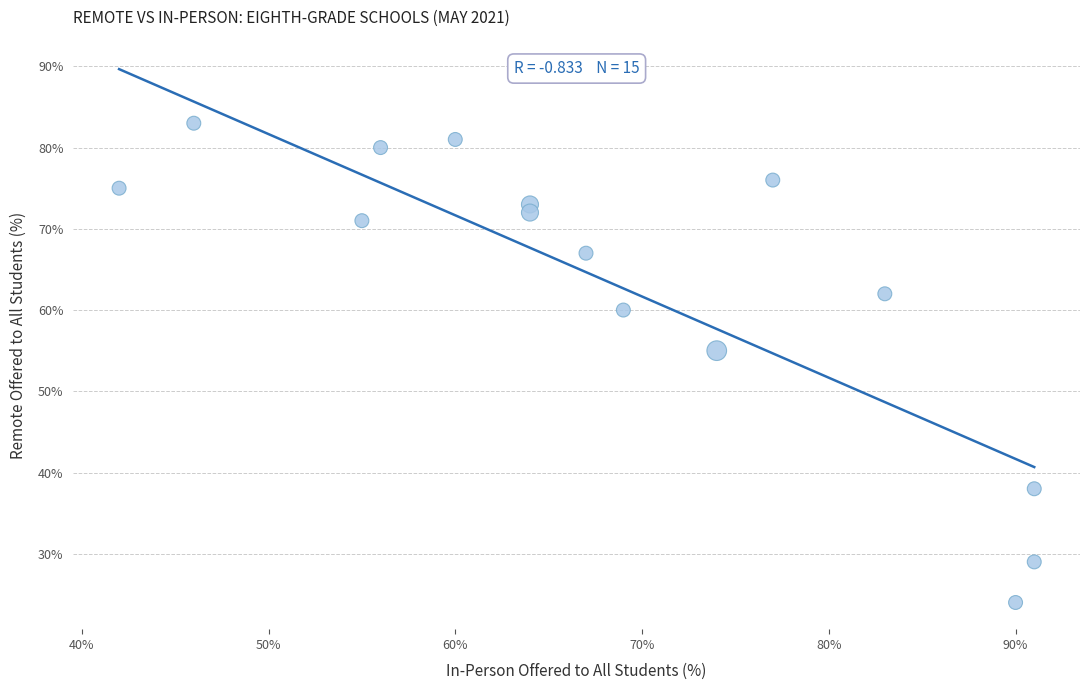

What Y value in the scatter plot is closest to 53?

55